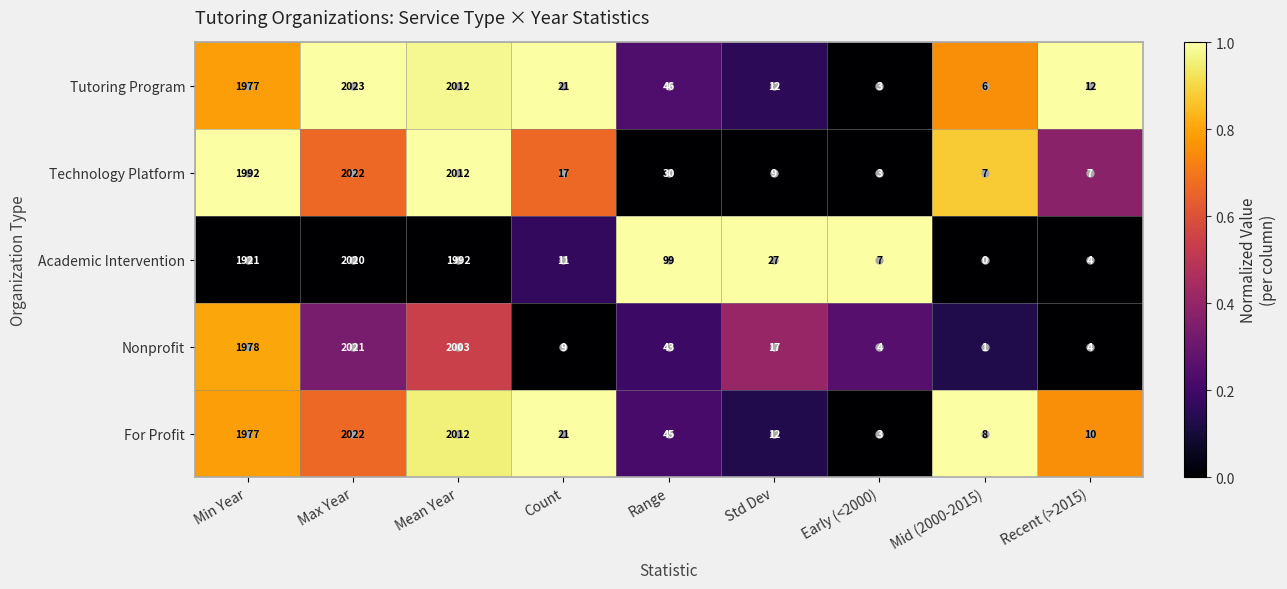

List the labels in order of Academic Intervention value, largest first.

Max Year, Mean Year, Min Year, Range, Std Dev, Count, Early (<2000), Recent (>2015), Mid (2000-2015)